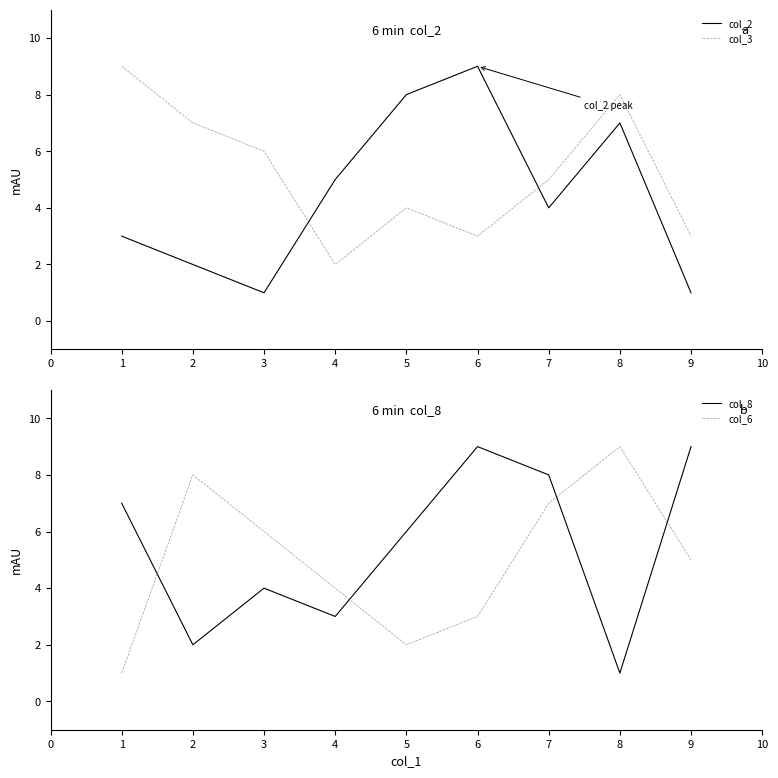

The value of col_2 at 2 is 2. True or false?

True